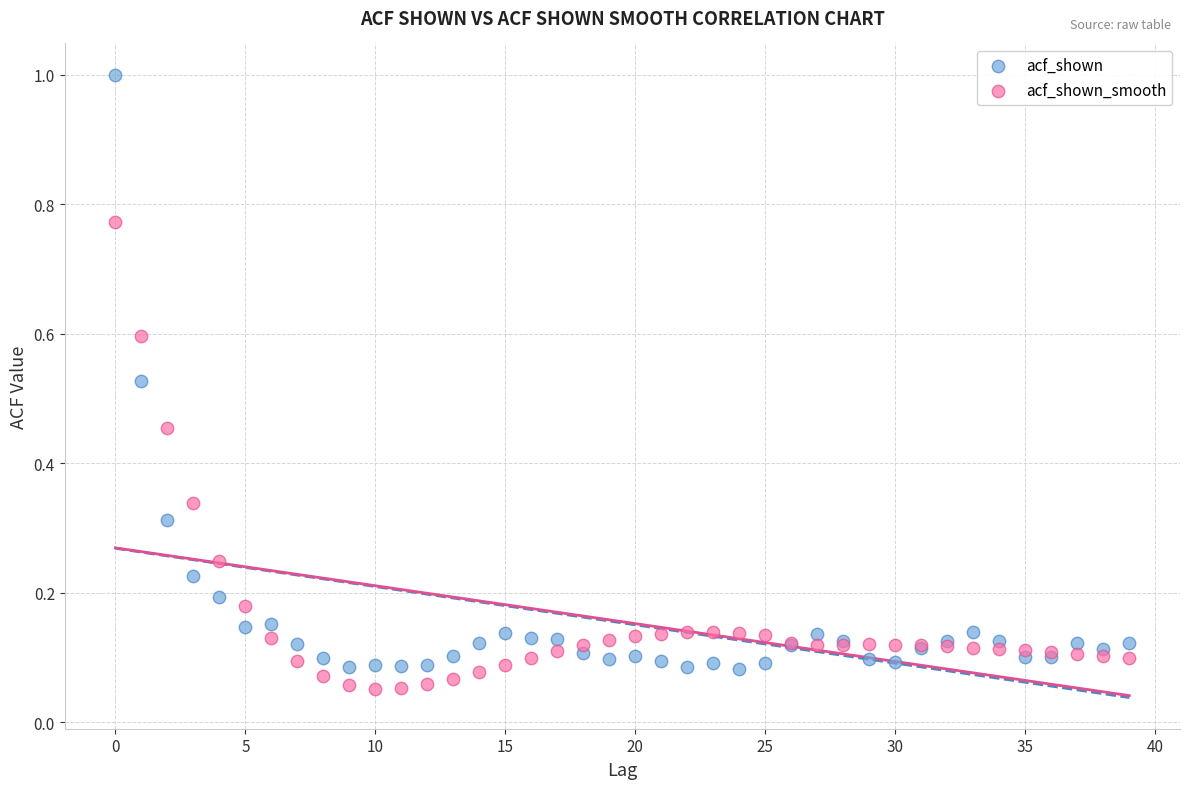

What are all the series names shown in the legend?

acf_shown, acf_shown_smooth